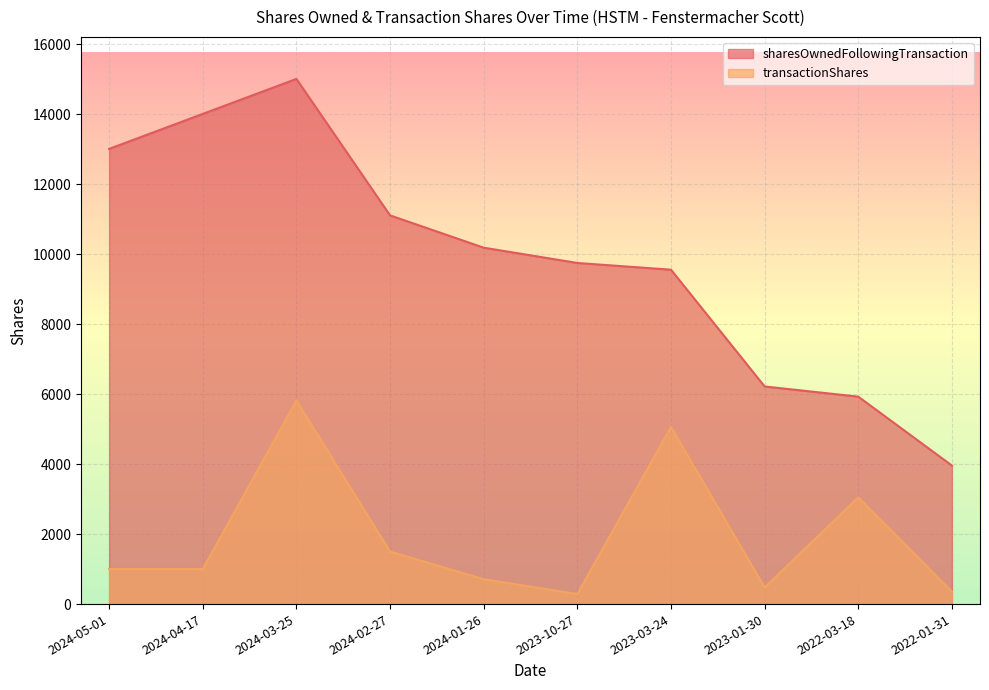

List the series in order of their overall mean, lowest first.

transactionShares, sharesOwnedFollowingTransaction